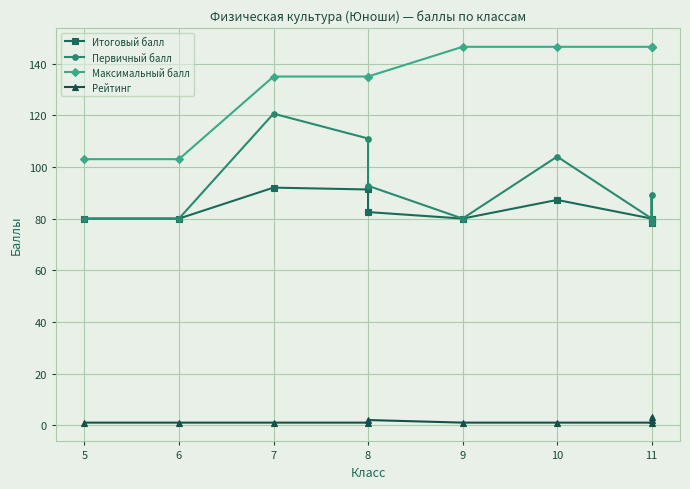

Which series has the largest total across all categories?

Максимальный балл